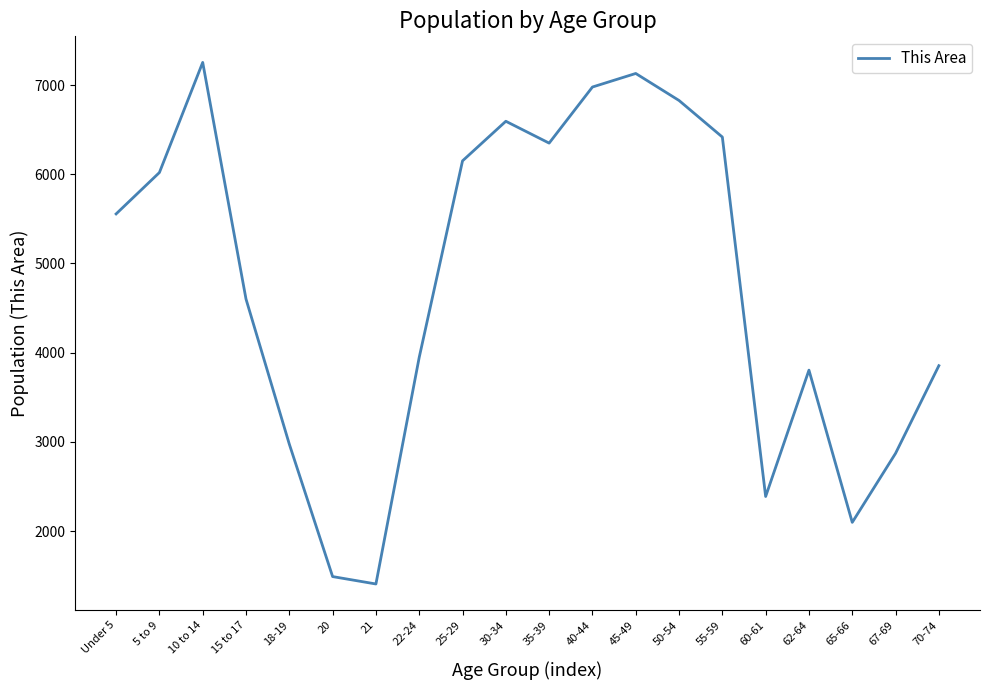

At which label is the value closest to 4330?

15 to 17